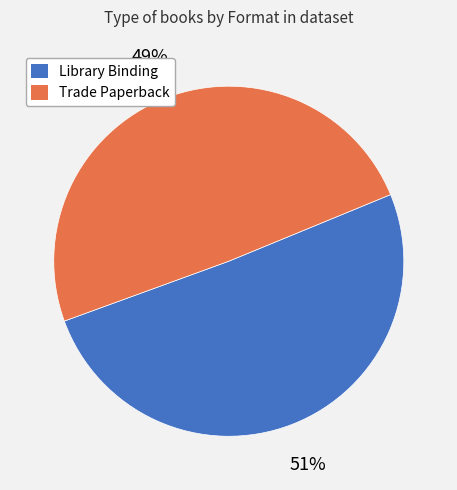

Is it true that Library Binding is 51% of the pie?

True